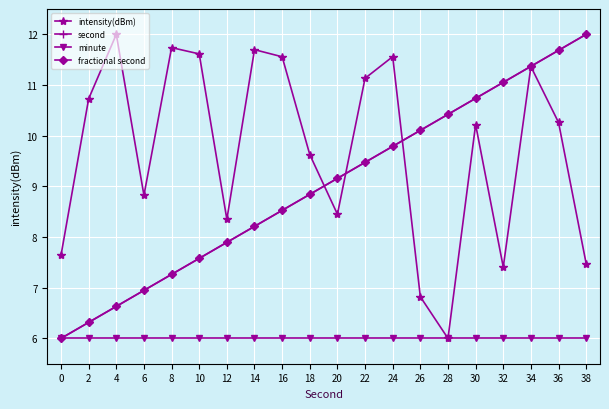

What is the value of the intensity(dBm) point at the 16th from the left?

10.2